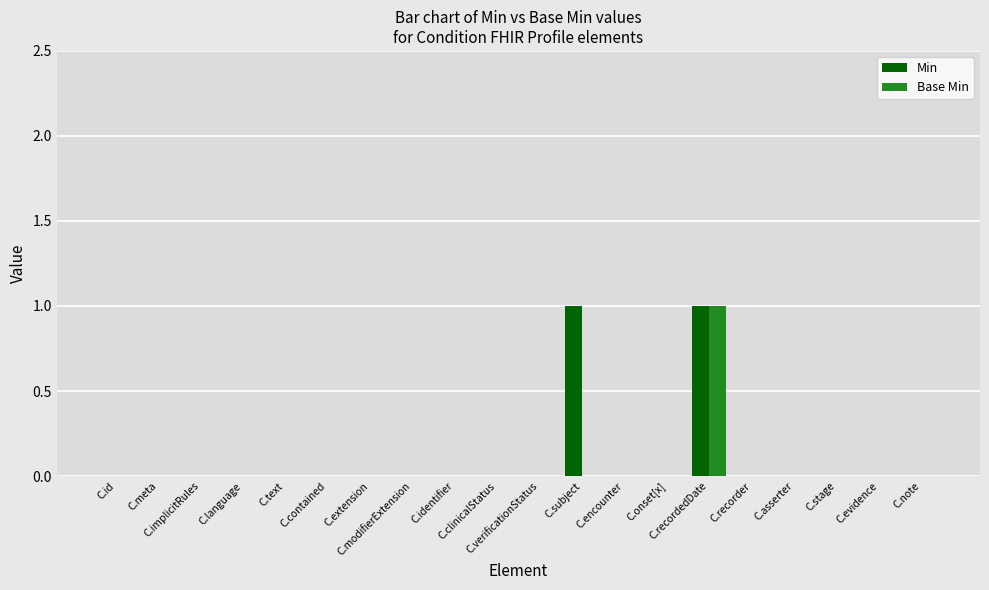

How many groups of bars are there?

20